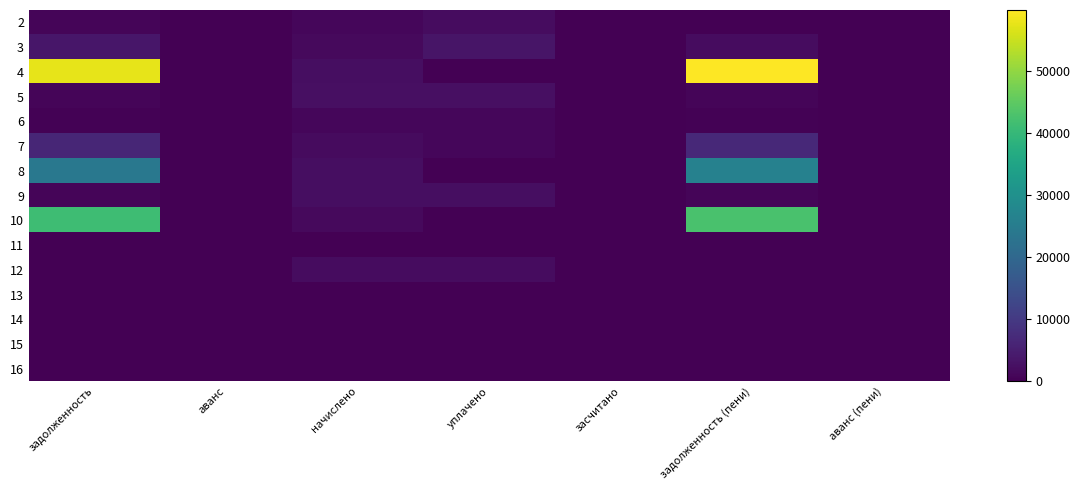

Reading left to right, transcribe all the data shown in this chart.

2: задолженность=747.9	аванс=0.0	начислено=1121.8	уплачено=1869.7	засчитано=0.0	задолженность (пени)=0.0	аванс (пени)=0.0
3: задолженность=3687.2	аванс=0.0	начислено=1631.4	уплачено=3292.2	засчитано=0.0	задолженность (пени)=2026.4	аванс (пени)=0.0
4: задолженность=57607.1	аванс=0.0	начислено=2214.3	уплачено=0.0	засчитано=0.0	задолженность (пени)=59821.4	аванс (пени)=0.0
5: задолженность=806.5	аванс=0.0	начислено=2419.6	уплачено=2419.6	засчитано=0.0	задолженность (пени)=806.5	аванс (пени)=0.0
6: задолженность=386.1	аванс=0.0	начислено=1158.5	уплачено=1158.5	засчитано=0.0	задолженность (пени)=386.1	аванс (пени)=0.0
7: задолженность=6357.6	аванс=0.0	начислено=1653.4	уплачено=1166.0	засчитано=0.0	задолженность (пени)=6845.0	аванс (пени)=0.0
8: задолженность=23924.9	аванс=0.0	начислено=2309.6	уплачено=0.0	засчитано=0.0	задолженность (пени)=26234.5	аванс (пени)=0.0
9: задолженность=719.8	аванс=0.0	начислено=2159.3	уплачено=2159.3	засчитано=0.0	задолженность (пени)=719.8	аванс (пени)=0.0
10: задолженность=41160.9	аванс=0.0	начислено=1591.0	уплачено=0.0	засчитано=0.0	задолженность (пени)=42752.0	аванс (пени)=0.0
11: задолженность=0.0	аванс=0.0	начислено=0.0	уплачено=0.0	засчитано=0.0	задолженность (пени)=0.0	аванс (пени)=0.0
12: задолженность=0.0	аванс=0.0	начислено=2031.0	уплачено=2031.0	засчитано=0.0	задолженность (пени)=0.0	аванс (пени)=0.0
13: задолженность=0.0	аванс=0.0	начислено=0.0	уплачено=0.0	засчитано=0.0	задолженность (пени)=0.0	аванс (пени)=0.0
14: задолженность=0.0	аванс=0.0	начислено=0.0	уплачено=0.0	засчитано=0.0	задолженность (пени)=0.0	аванс (пени)=0.0
15: задолженность=0.0	аванс=0.0	начислено=0.0	уплачено=0.0	засчитано=0.0	задолженность (пени)=0.0	аванс (пени)=0.0
16: задолженность=0.0	аванс=0.0	начислено=0.0	уплачено=0.0	засчитано=0.0	задолженность (пени)=0.0	аванс (пени)=0.0